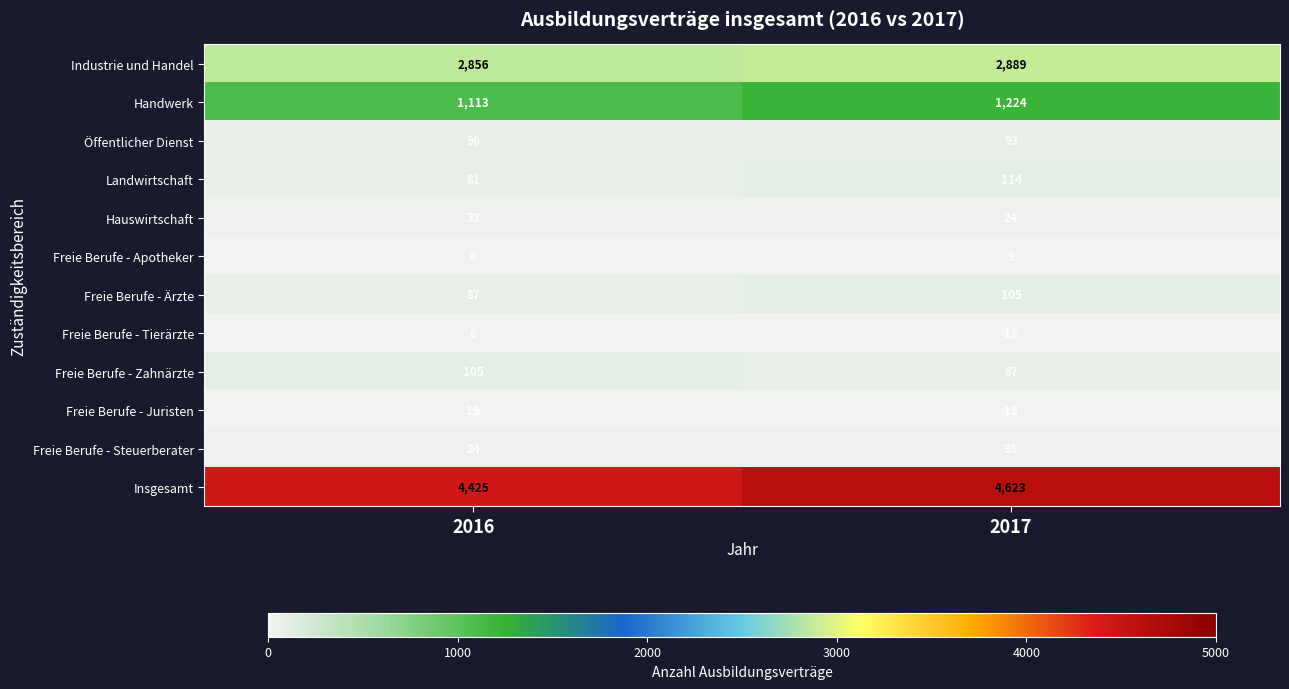

Reading right to left, list all the values displayed in this chart.

Industrie und Handel: 2889	2856
Handwerk: 1224	1113
Öffentlicher Dienst: 93	96
Landwirtschaft: 114	81
Hauswirtschaft: 24	33
Freie Berufe - Apotheker: 9	6
Freie Berufe - Ärzte: 105	87
Freie Berufe - Tierärzte: 18	6
Freie Berufe - Zahnärzte: 87	105
Freie Berufe - Juristen: 18	15
Freie Berufe - Steuerberater: 36	24
Insgesamt: 4623	4425